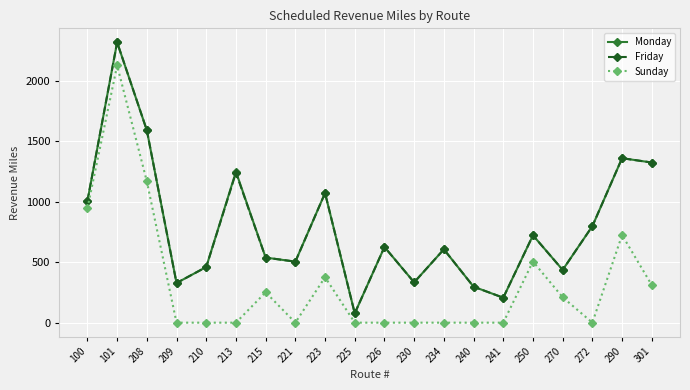

How many distinct data groups are displayed?

3